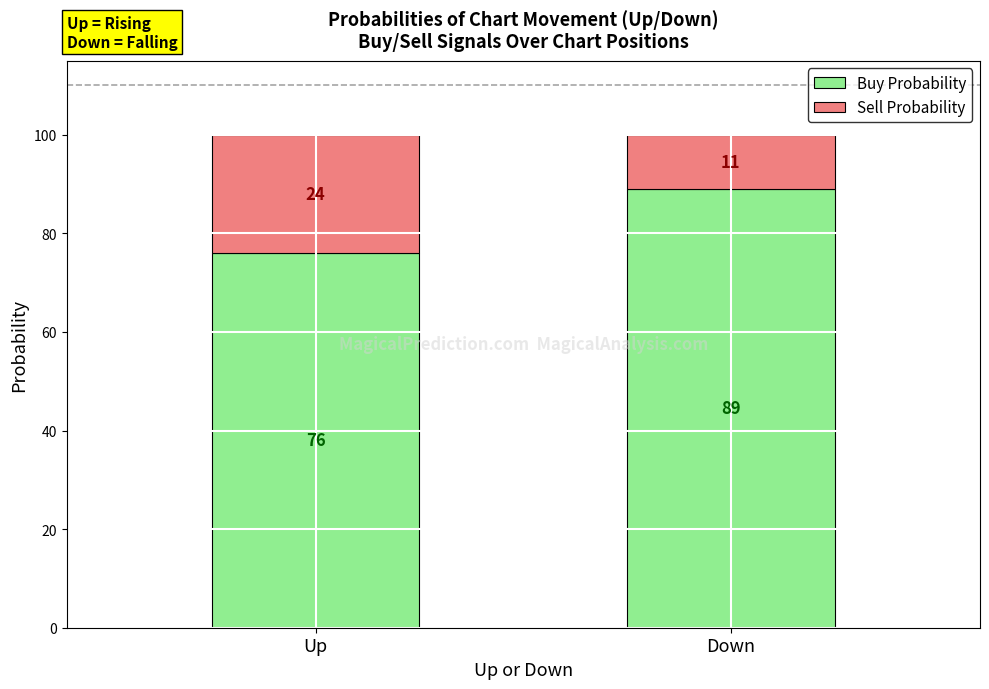

What is the maximum value for Buy Probability?

89